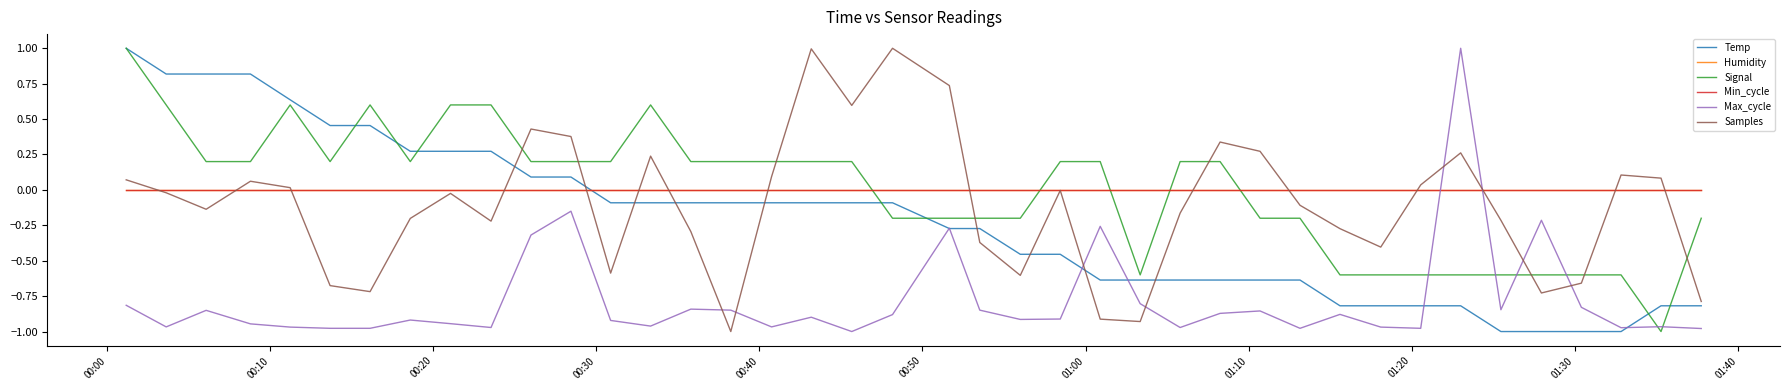

Does the chart have visible grid lines?

No